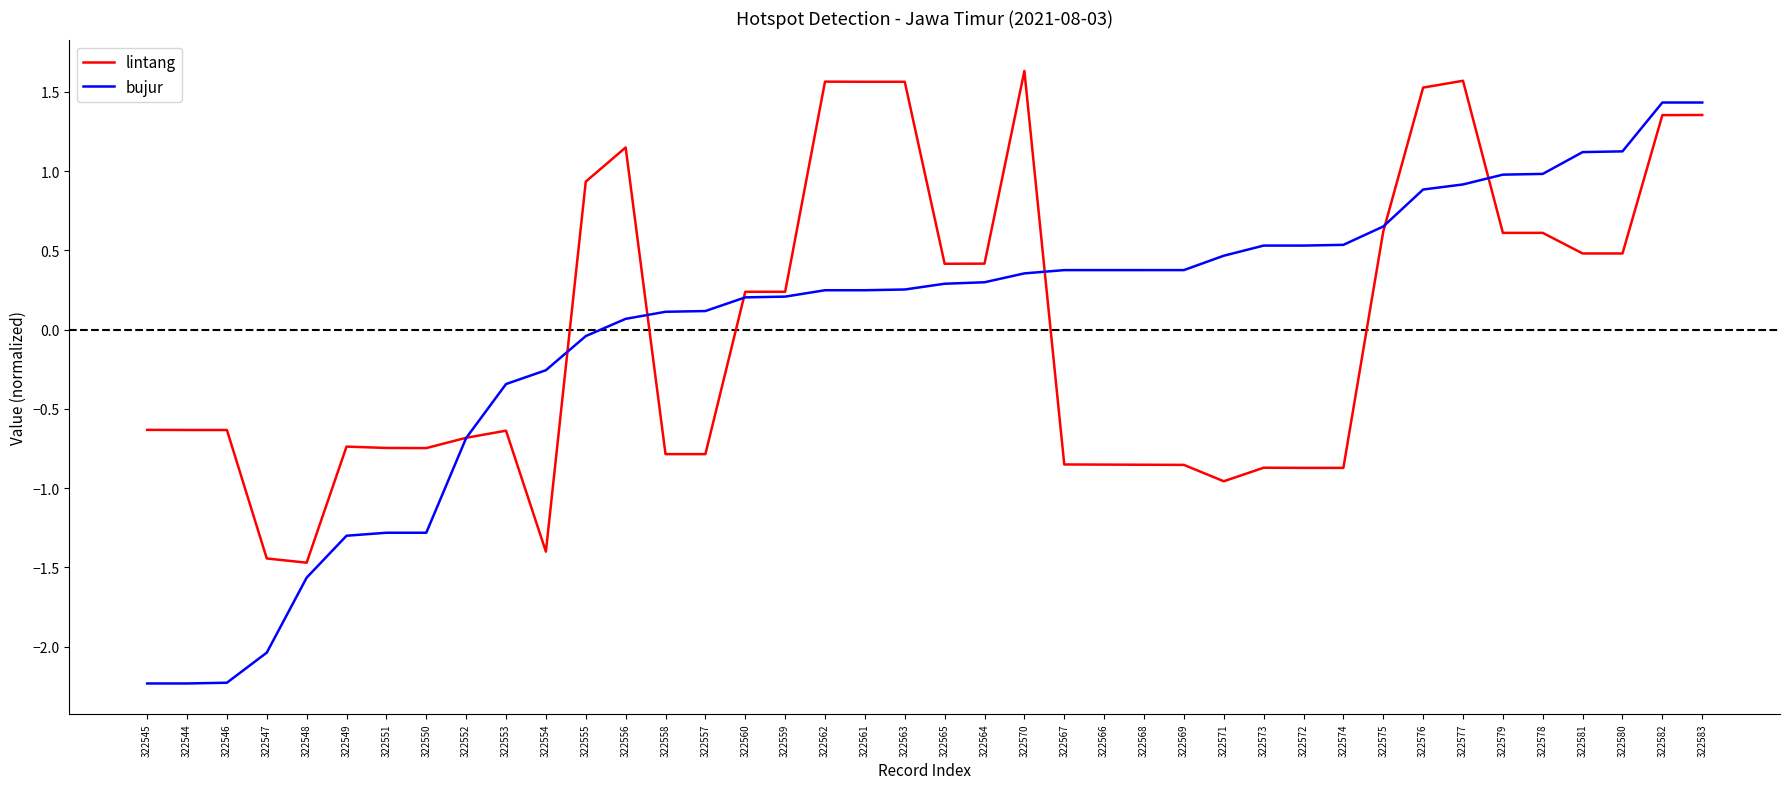

Rank the series by their maximum value, from highest to lowest.

lintang, bujur